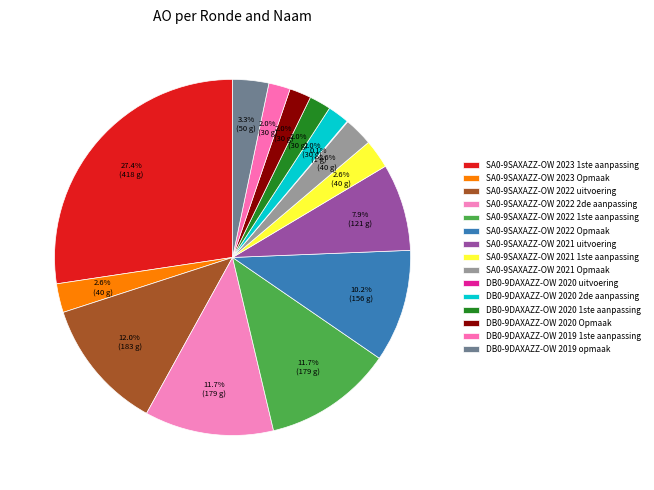

What is the largest slice in the pie chart?

SA0-9SAXAZZ-OW 2023 1ste aanpassing